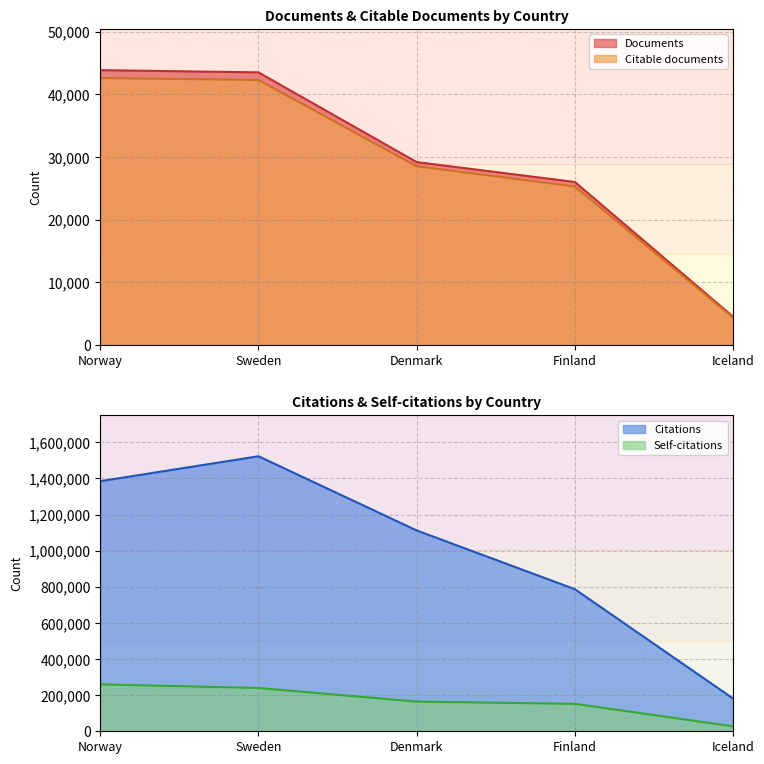

Reading left to right, list all the values displayed in this chart.

Documents: 43872	43518	29205	26031	4542
Citable documents: 42614	42301	28539	25322	4390
Citations: 1384801	1522792	1111949	786667	181426
Self-citations: 259779	239667	164330	151952	27440